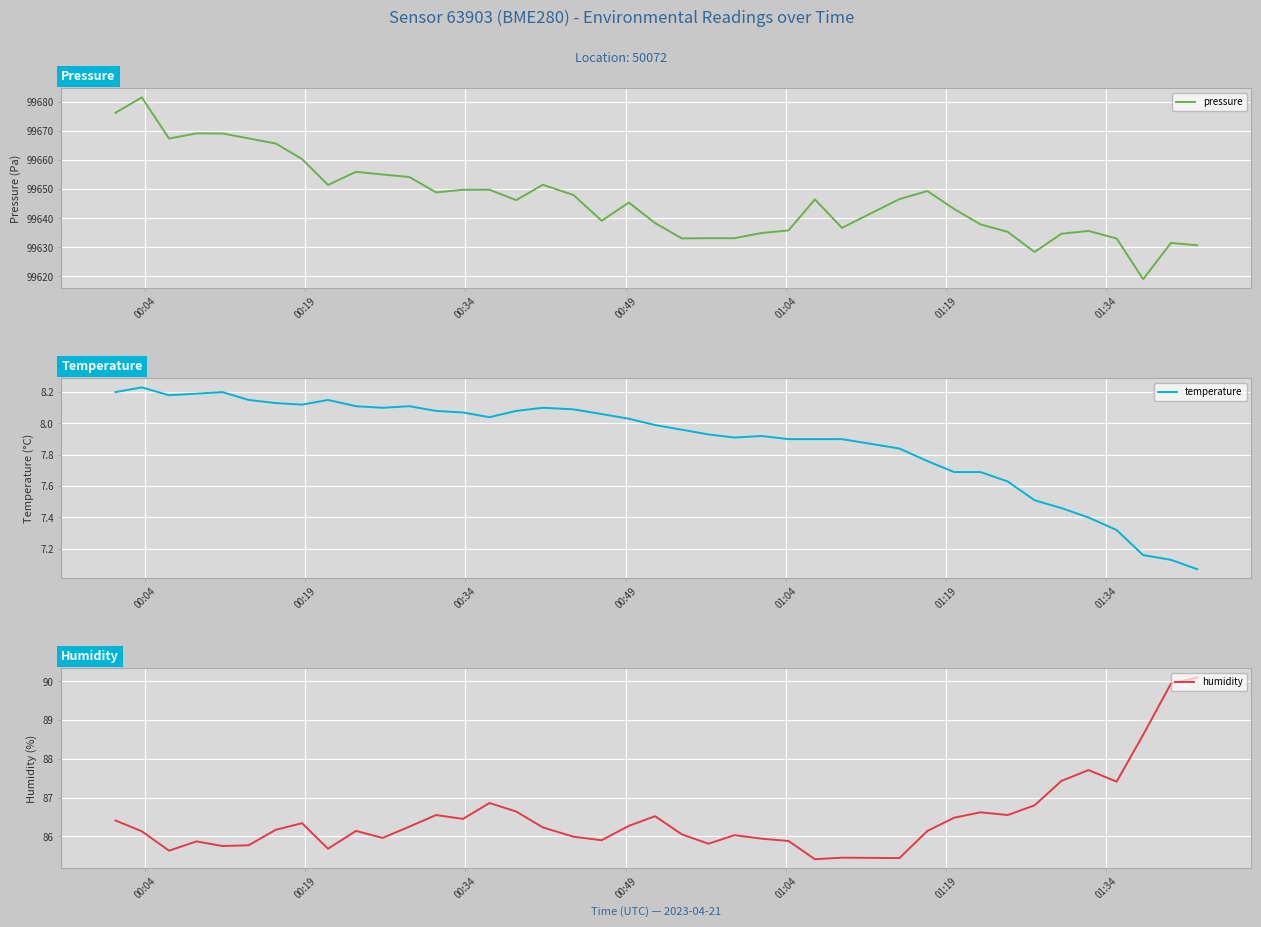

How many interior local valleys does the humidity series have?

11